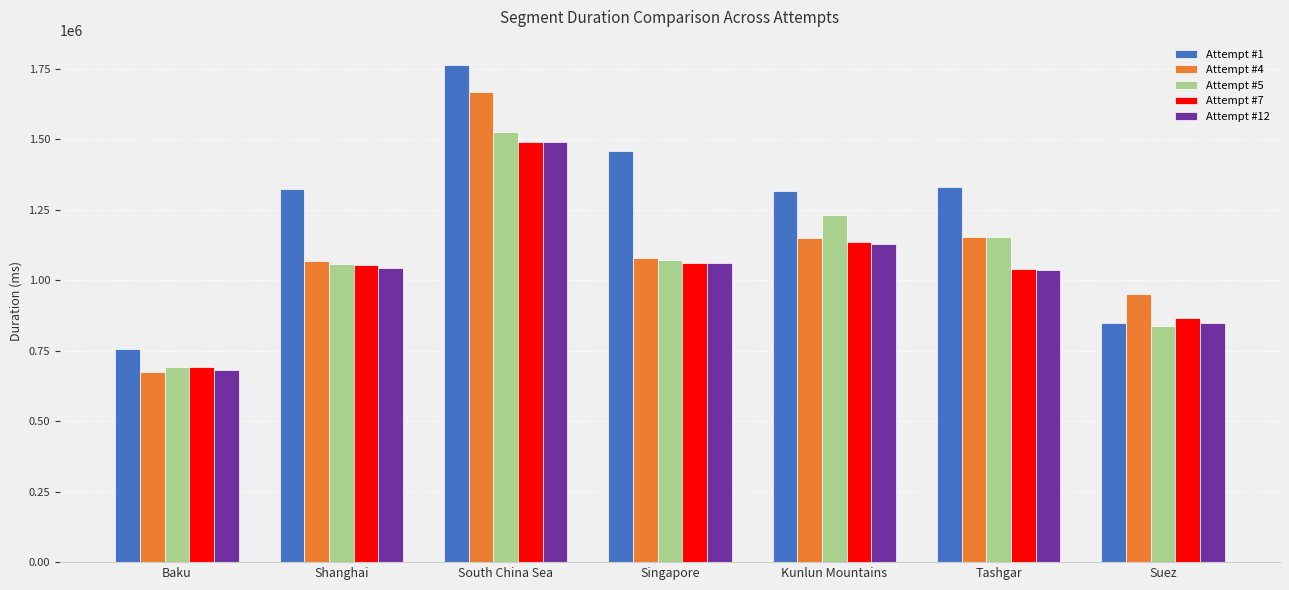

The Attempt #1 series shows 2620390 at Singapore. True or false?

False